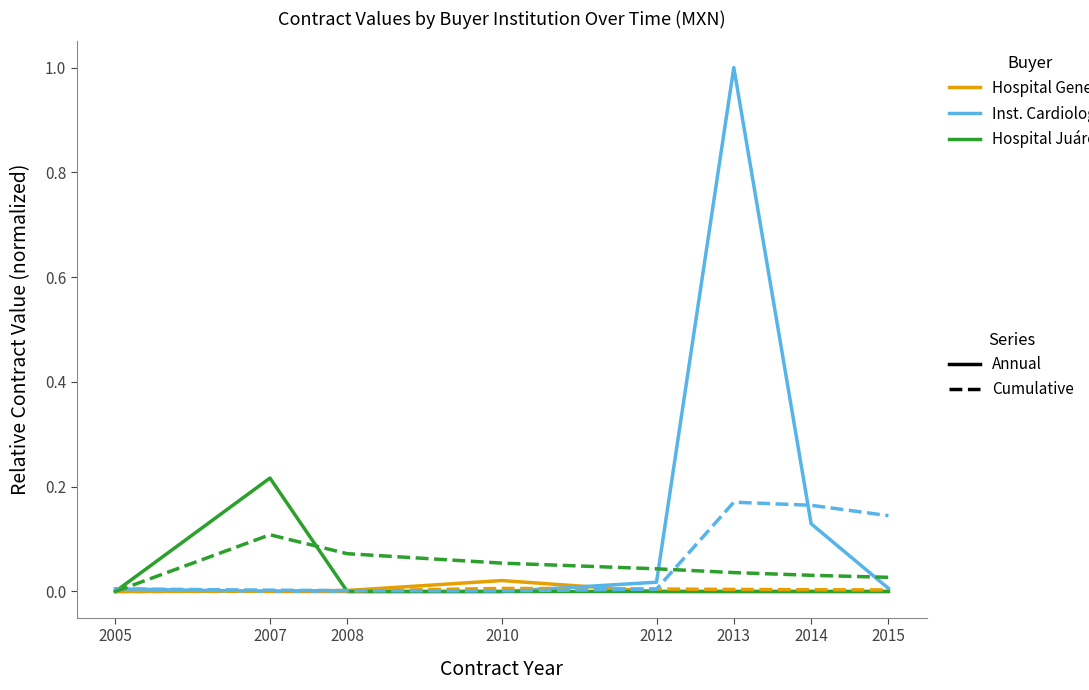

What is the greatest value displayed?

1.0